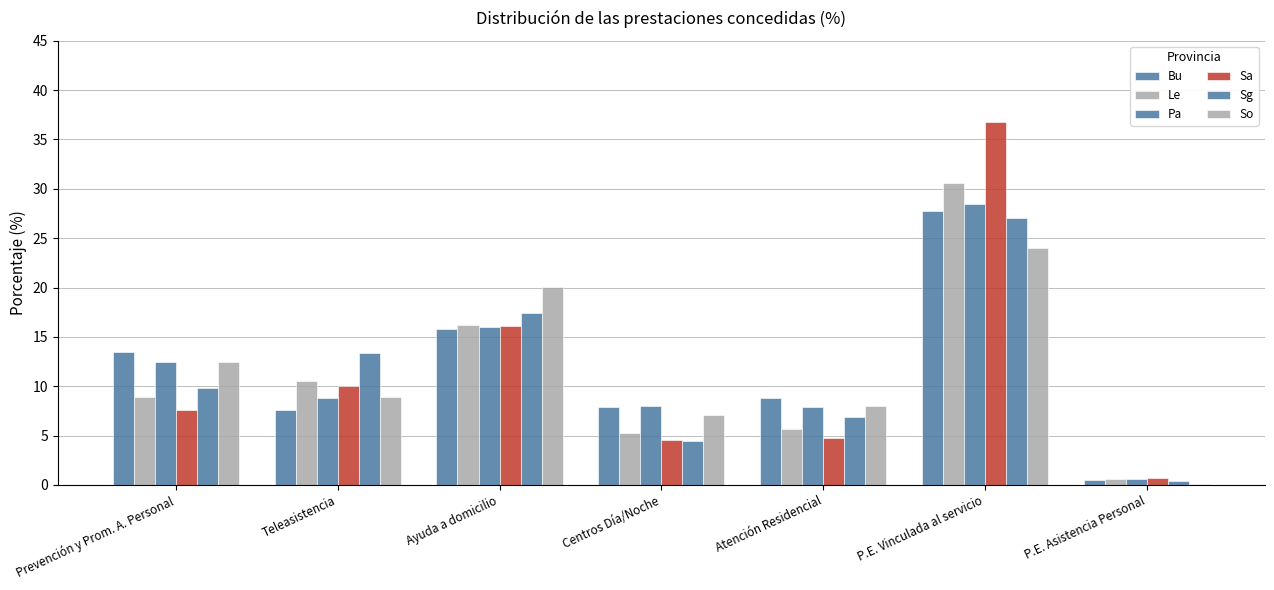

What is the value of the Sg bar at the 6th from the left?

27.0